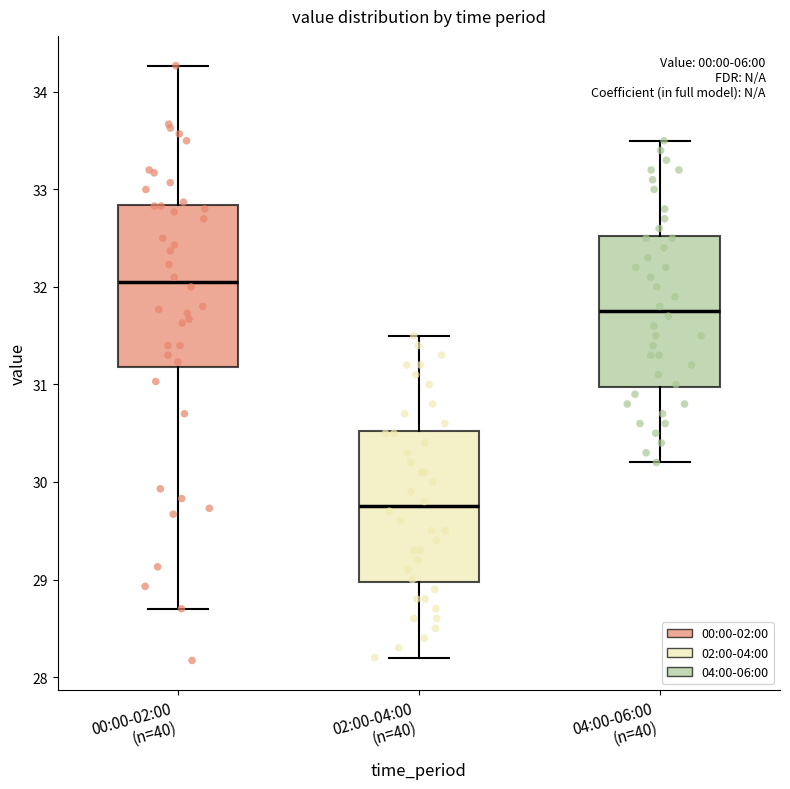

Which box has the highest median line?

00:00-02:00 (n=40)